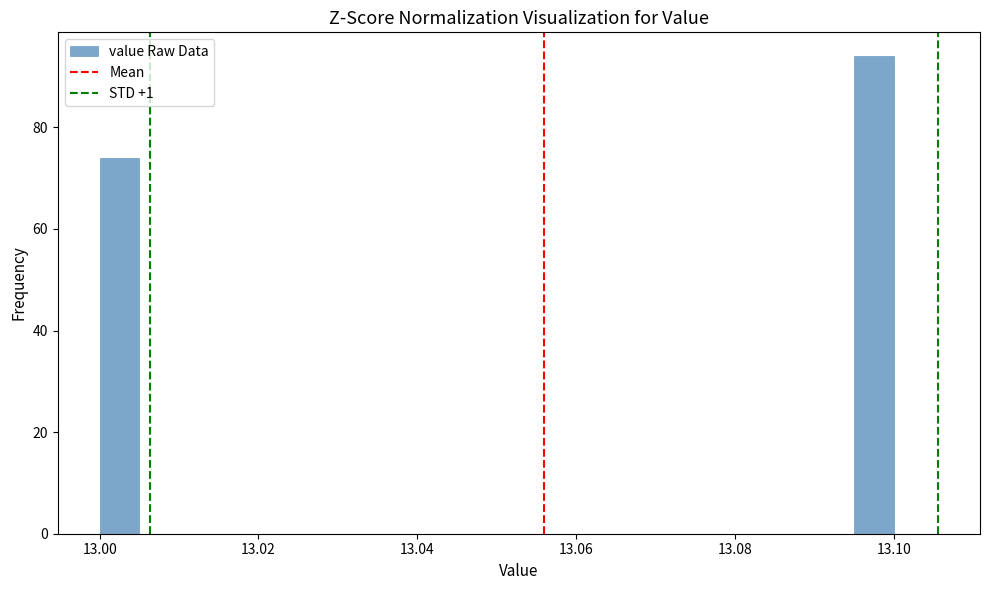

Around what value on the x-axis is the tallest bar? Give the approximate position of its centre, as read against the axis.

13.098